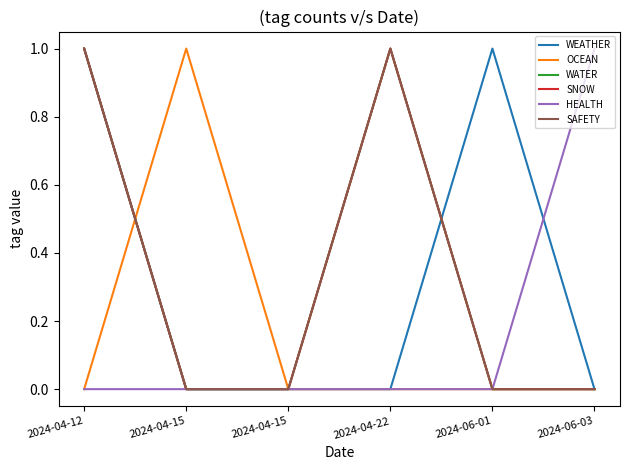

Does the chart display data point markers on the line(s)?

No